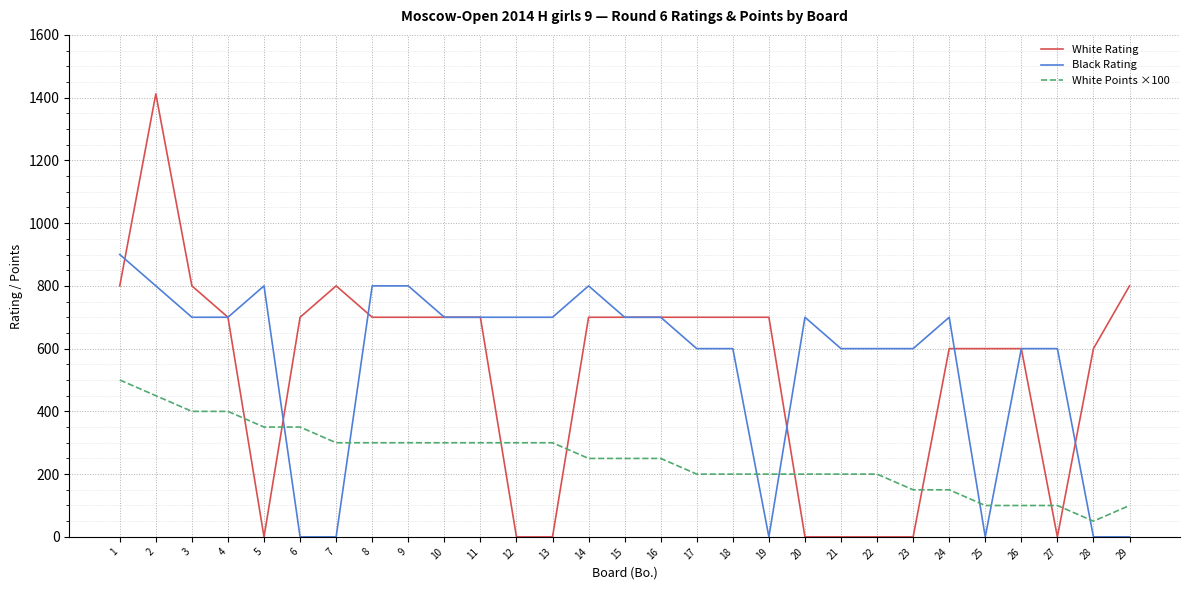

Reading right to left, list all the values displayed in this chart.

White Rating: 29=800	28=600	27=0	26=600	25=600	24=600	23=0	22=0	21=0	20=0	19=700	18=700	17=700	16=700	15=700	14=700	13=0	12=0	11=700	10=700	9=700	8=700	7=800	6=700	5=0	4=700	3=800	2=1412	1=800
Black Rating: 29=0	28=0	27=600	26=600	25=0	24=700	23=600	22=600	21=600	20=700	19=0	18=600	17=600	16=700	15=700	14=800	13=700	12=700	11=700	10=700	9=800	8=800	7=0	6=0	5=800	4=700	3=700	2=800	1=900
White Points ×100: 29=100	28=50	27=100	26=100	25=100	24=150	23=150	22=200	21=200	20=200	19=200	18=200	17=200	16=250	15=250	14=250	13=300	12=300	11=300	10=300	9=300	8=300	7=300	6=350	5=350	4=400	3=400	2=450	1=500